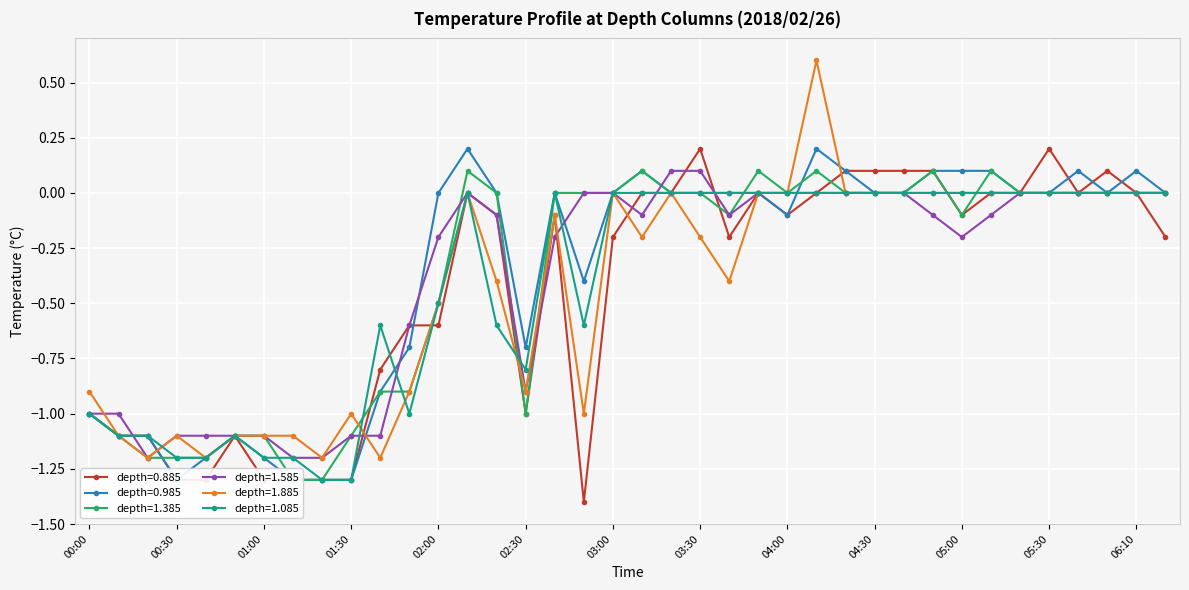

What is the label of the 27th point from the right?

01:50